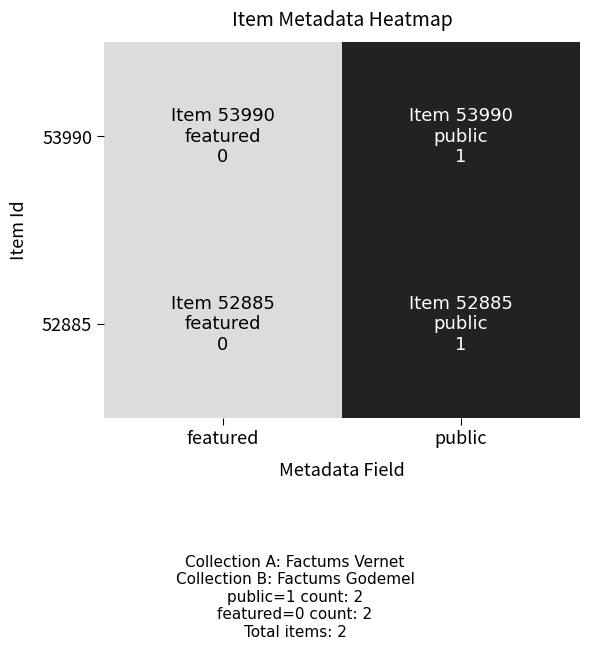

What is the total value across all series at public?

2